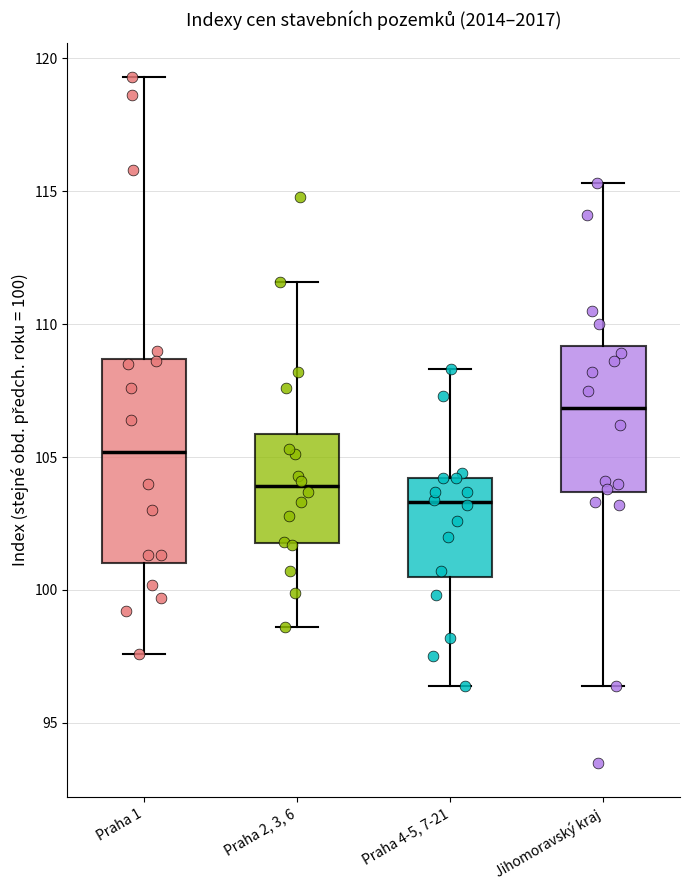

Reading left to right, transcribe this box plot: for each box, give where its median line is, the range the box spans, and where its two whiskers end, as read against the y-axis. The values are not printed on the chart, so give them approximately, as read against the axis.

Praha 1: median 105.0, box 101.0 to 108.5, whiskers 97.5 to 119.5
Praha 2, 3, 6: median 104.0, box 102.0 to 106.0, whiskers 98.5 to 111.5
Praha 4-5, 7-21: median 103.5, box 100.5 to 104.0, whiskers 96.5 to 108.5
Jihomoravský kraj: median 107.0, box 103.5 to 109.0, whiskers 96.5 to 115.5